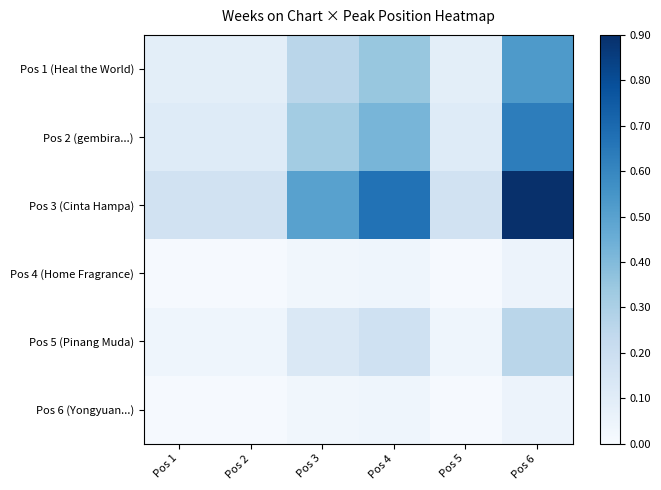

Count the number of data series in this chart.

6